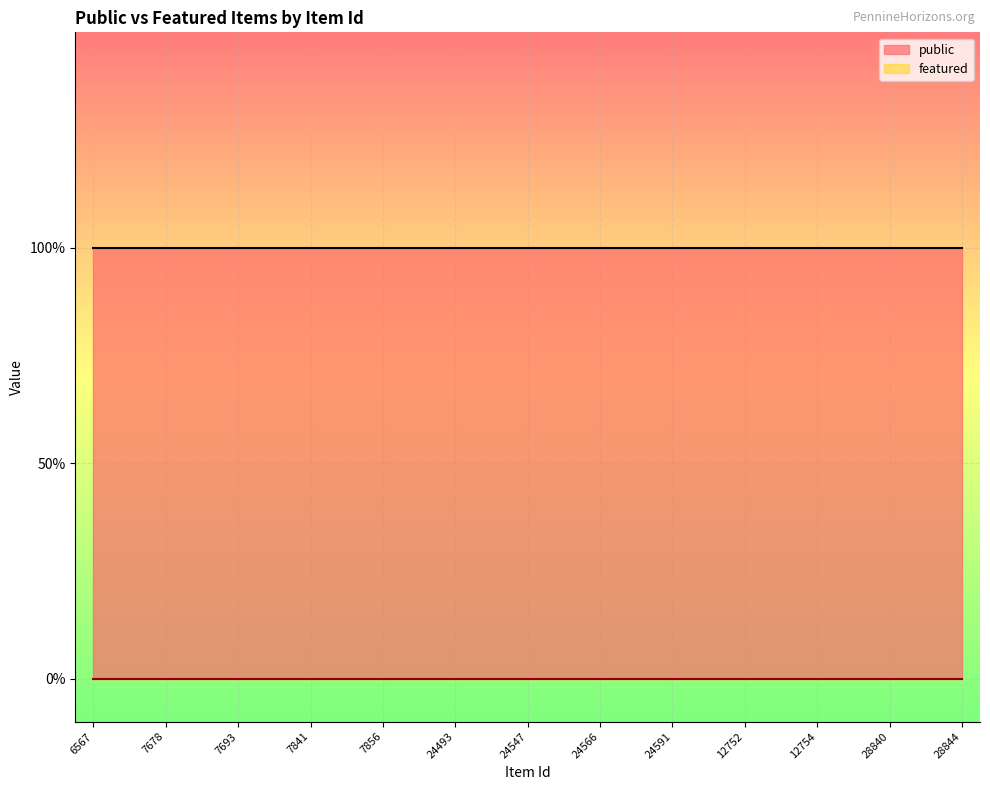

At which label is featured closest to 0?

6567